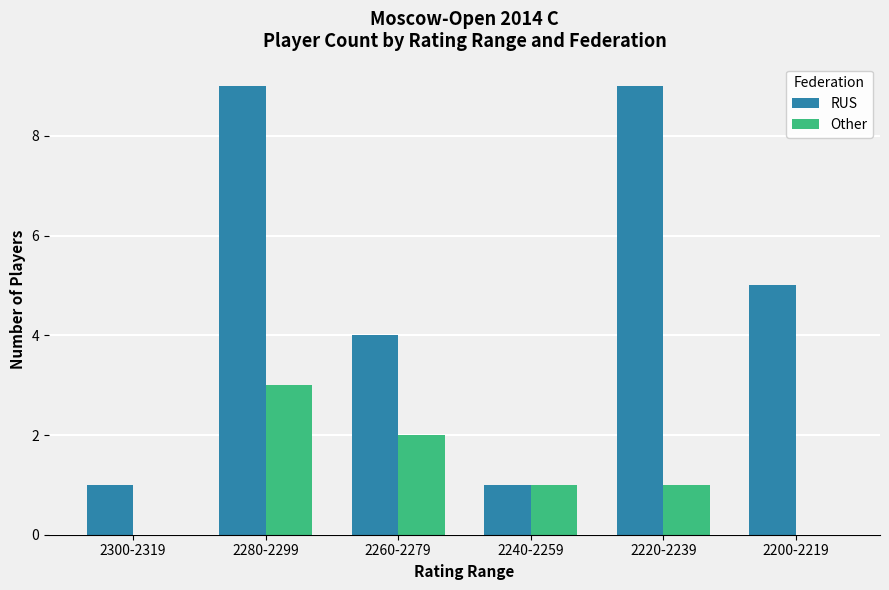

Reading left to right, list all the values displayed in this chart.

RUS: 2300-2319=1	2280-2299=9	2260-2279=4	2240-2259=1	2220-2239=9	2200-2219=5
Other: 2300-2319=0	2280-2299=3	2260-2279=2	2240-2259=1	2220-2239=1	2200-2219=0